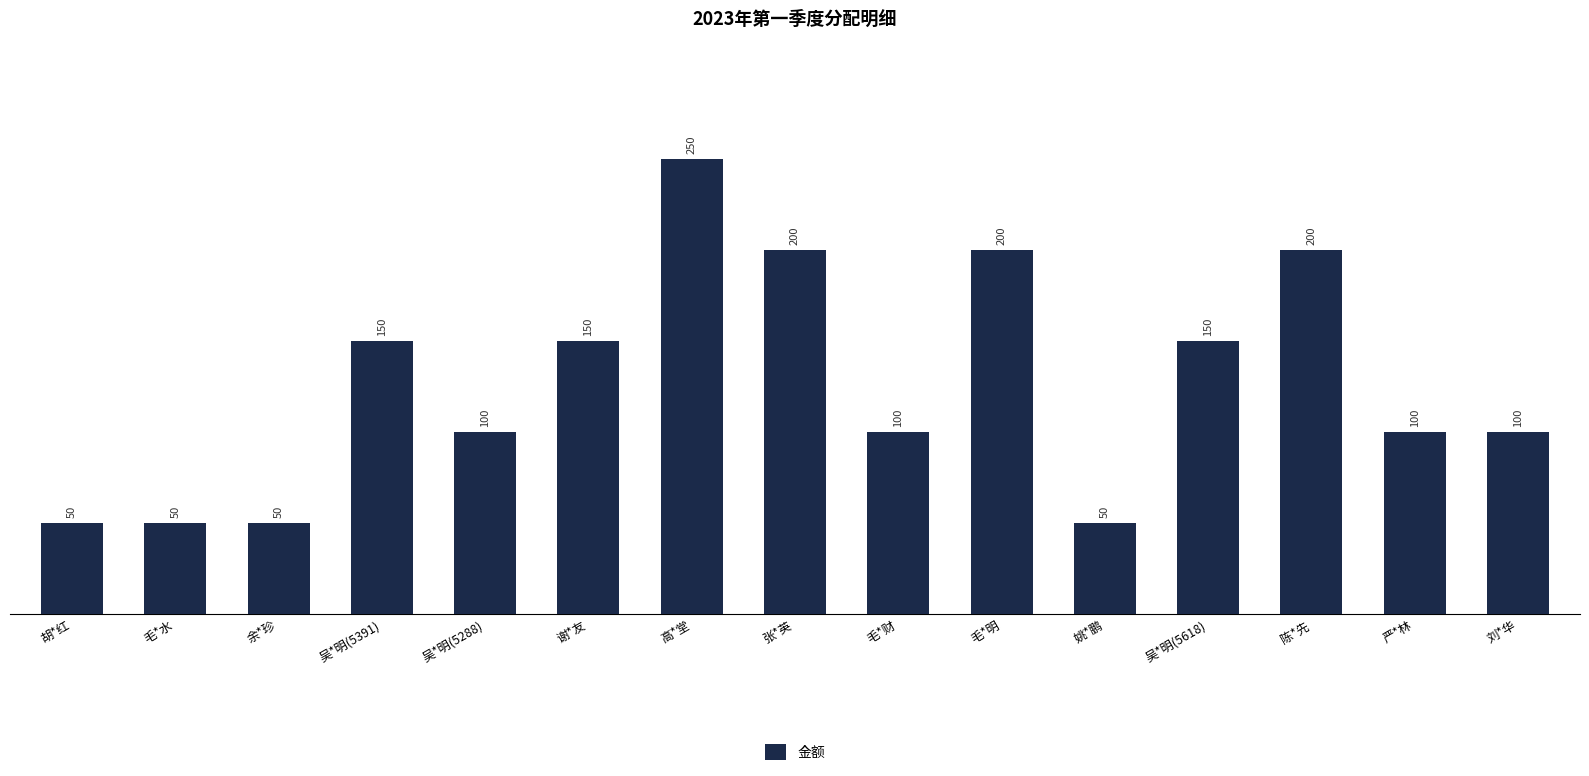

What is the minimum value shown in the chart?

50